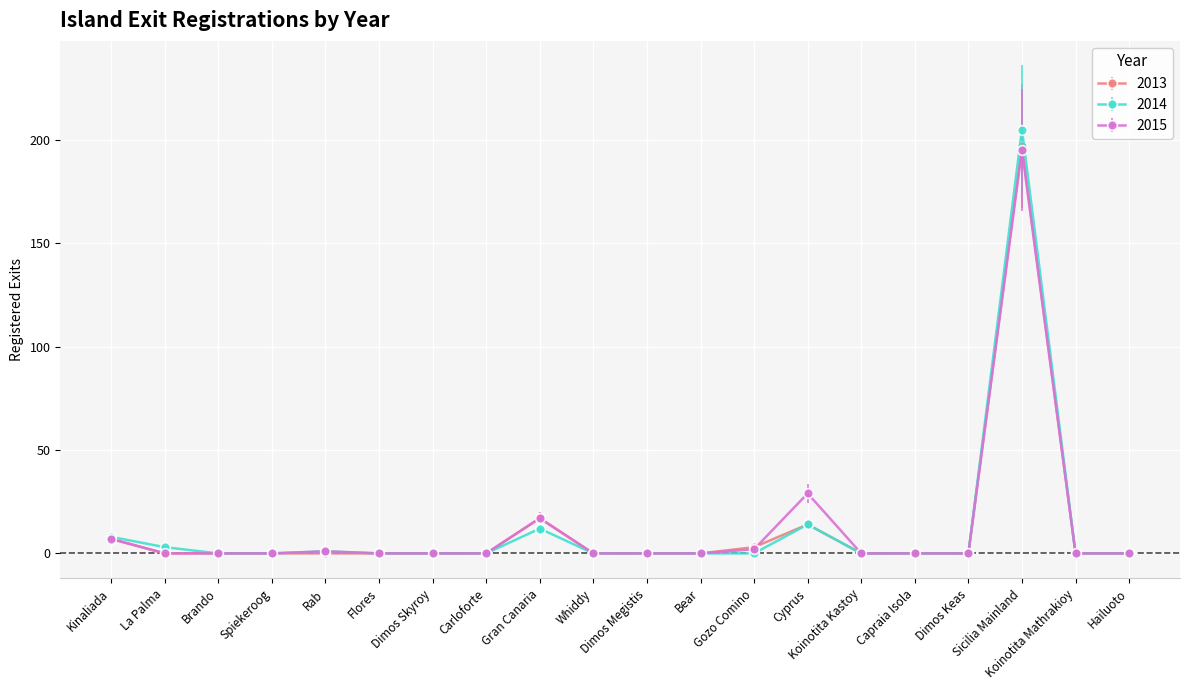

True or false: 2014 has more than 1 points higher than both neighbors.

True